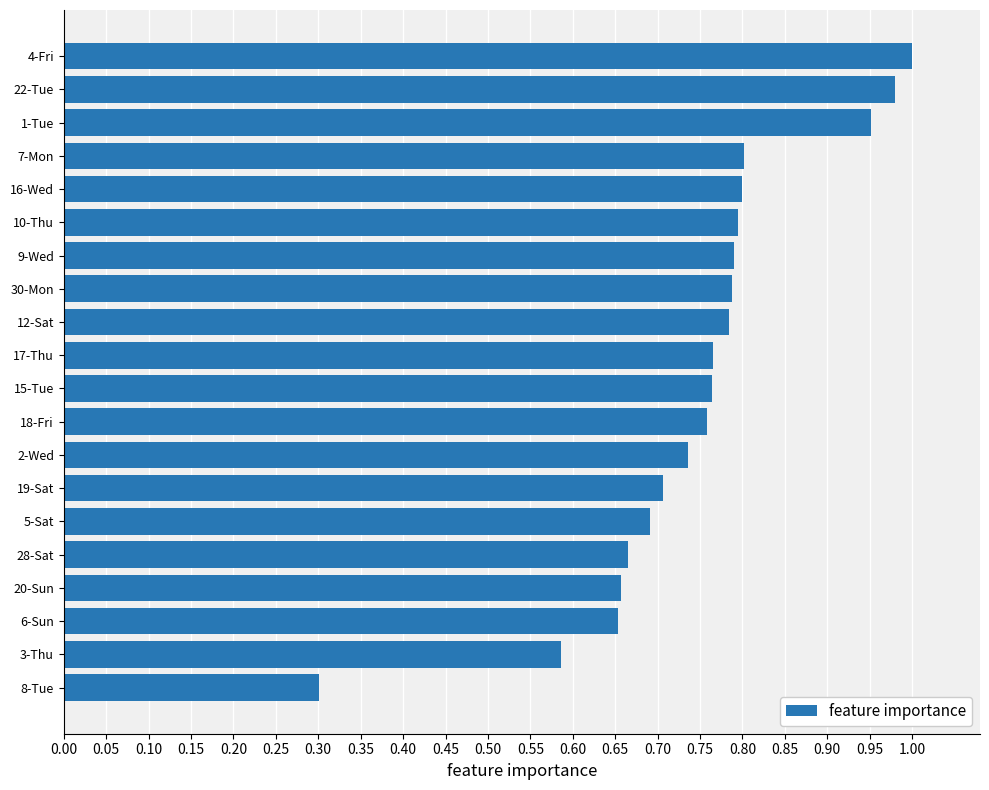

Is it true that the value at 1-Tue is 0.4?

False